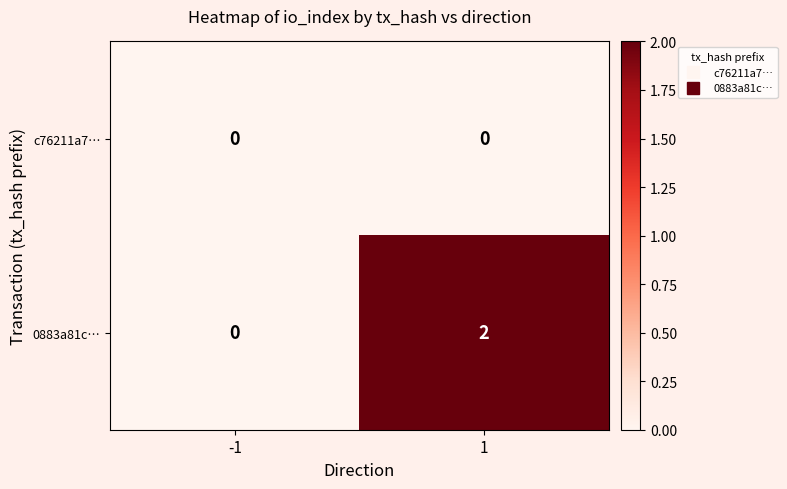

Which series has the largest range (max minus min)?

0883a81c…